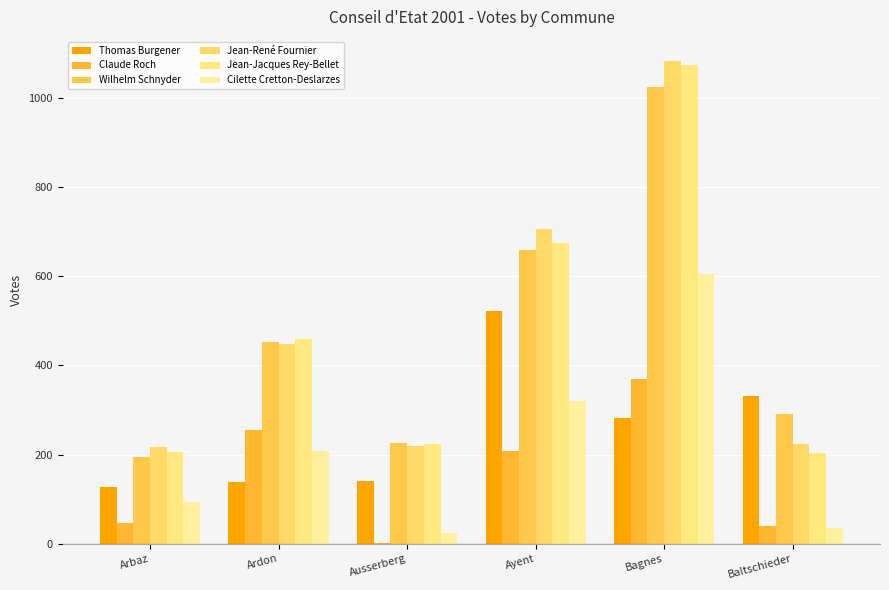

Are the bars horizontal?

No